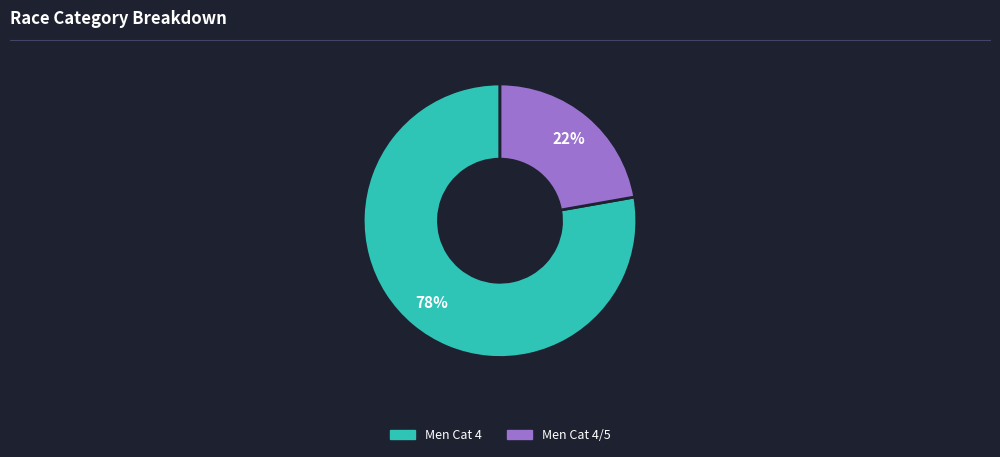

What percentage is the Men Cat 4/5 slice, to the nearest percent?

22%